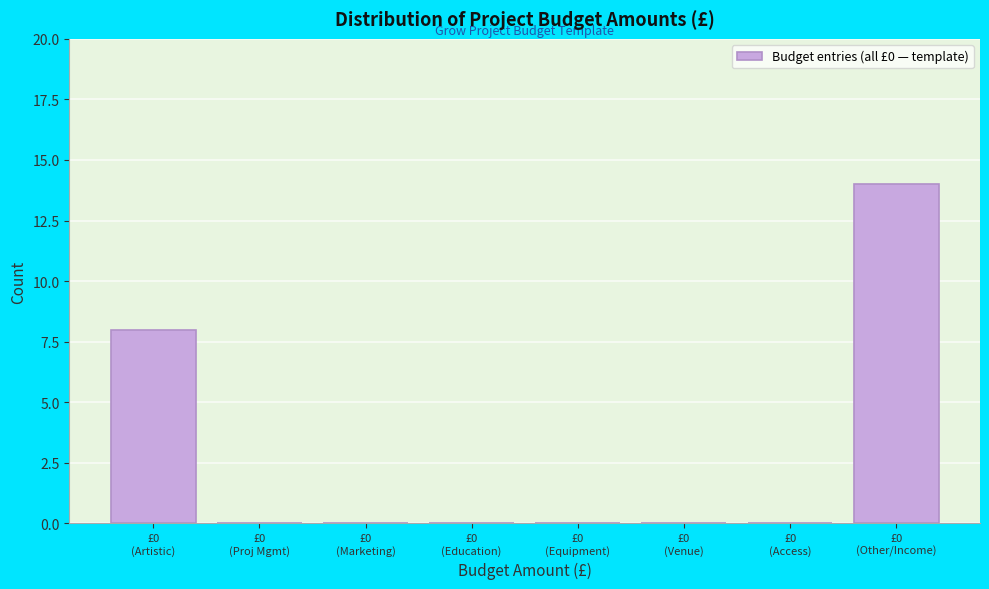

What is the sum of all values?

22